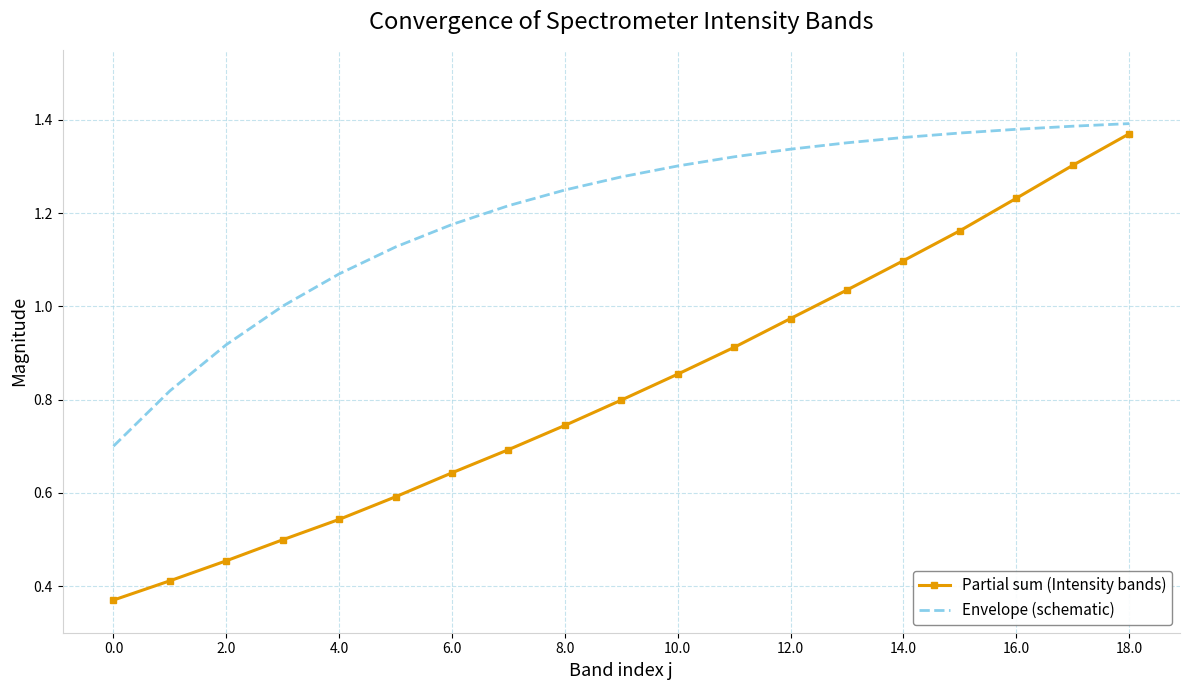

Which series has the largest range (max minus min)?

Partial sum (Intensity bands)